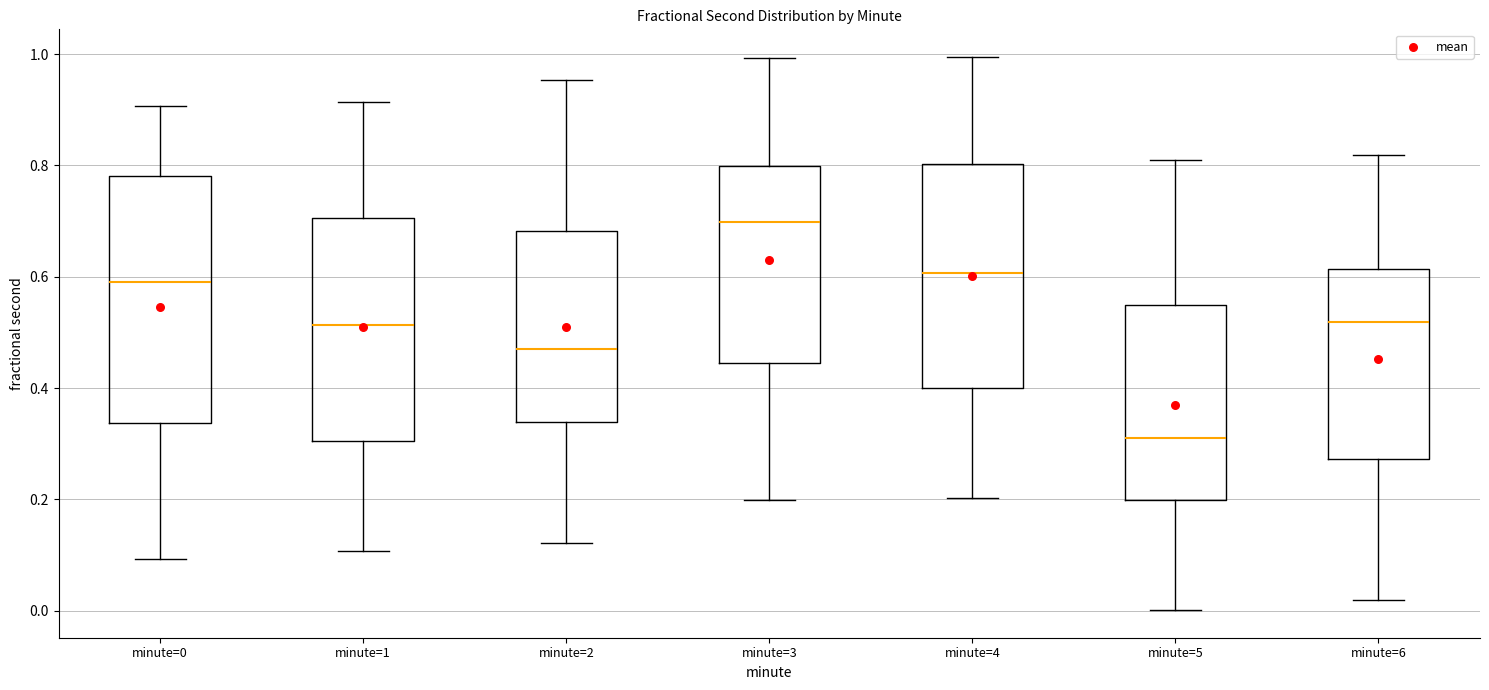

Reading left to right, read every box against the y-axis: the position of its median line, the range the box covers, and the ends of its whiskers. The values are not printed on the chart, so give them approximately, as read against the axis.

minute=0: median 0.60, box 0.34 to 0.78, whiskers 0.10 to 0.90
minute=1: median 0.52, box 0.30 to 0.70, whiskers 0.10 to 0.92
minute=2: median 0.48, box 0.34 to 0.68, whiskers 0.12 to 0.96
minute=3: median 0.70, box 0.44 to 0.80, whiskers 0.20 to 1.00
minute=4: median 0.60, box 0.40 to 0.80, whiskers 0.20 to 1.00
minute=5: median 0.30, box 0.20 to 0.54, whiskers 0.00 to 0.82
minute=6: median 0.52, box 0.28 to 0.62, whiskers 0.02 to 0.82